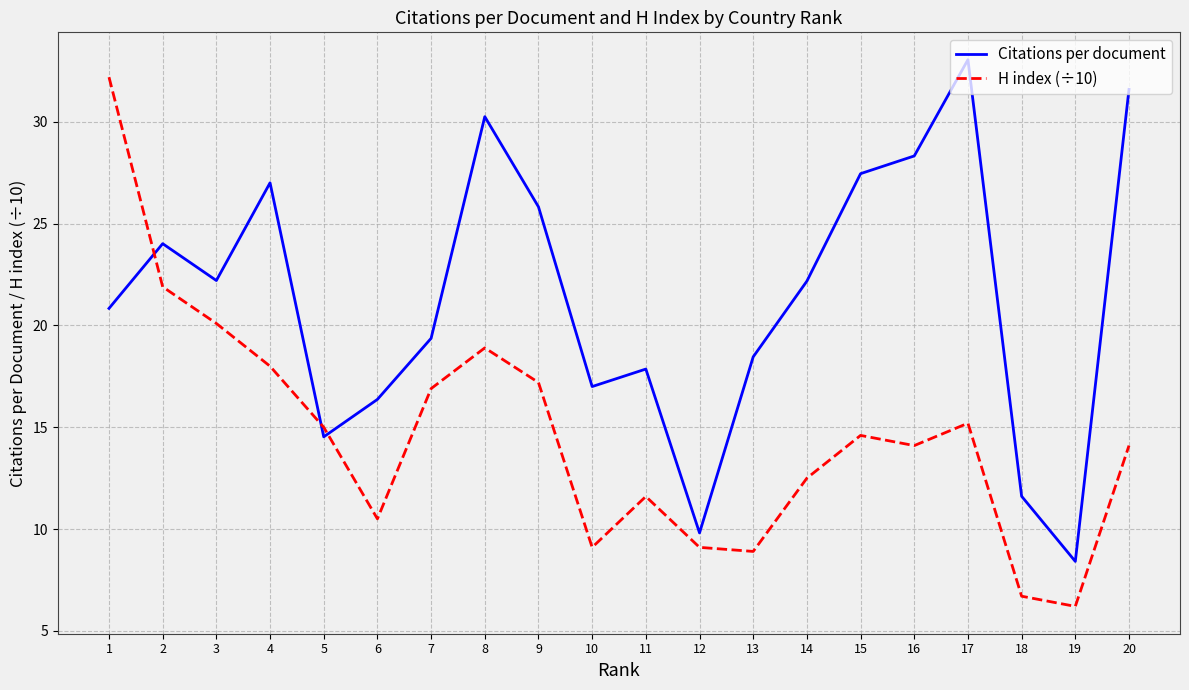

Is the value of Citations per document at 14 greater than the value of H index (÷10) at 17?

Yes